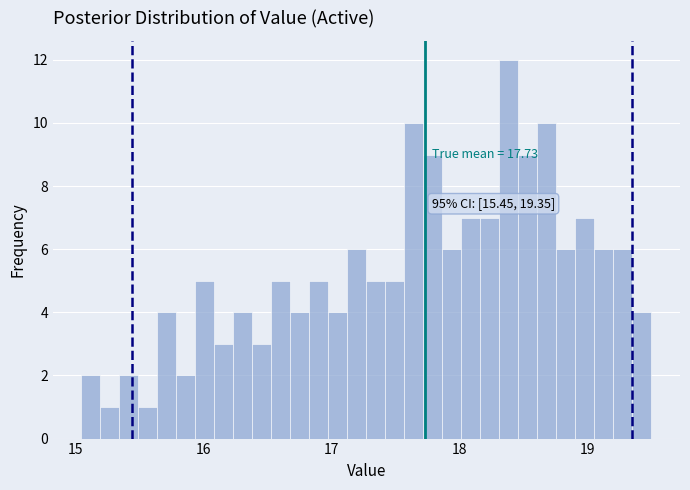

Around what value on the x-axis is the tallest bar? Give the approximate position of its centre, as read against the axis.

18.4